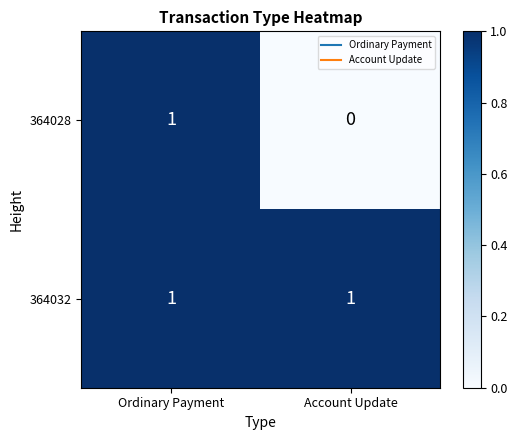

Reading right to left, what are all the values shown in this chart?

364028: 0	1
364032: 1	1